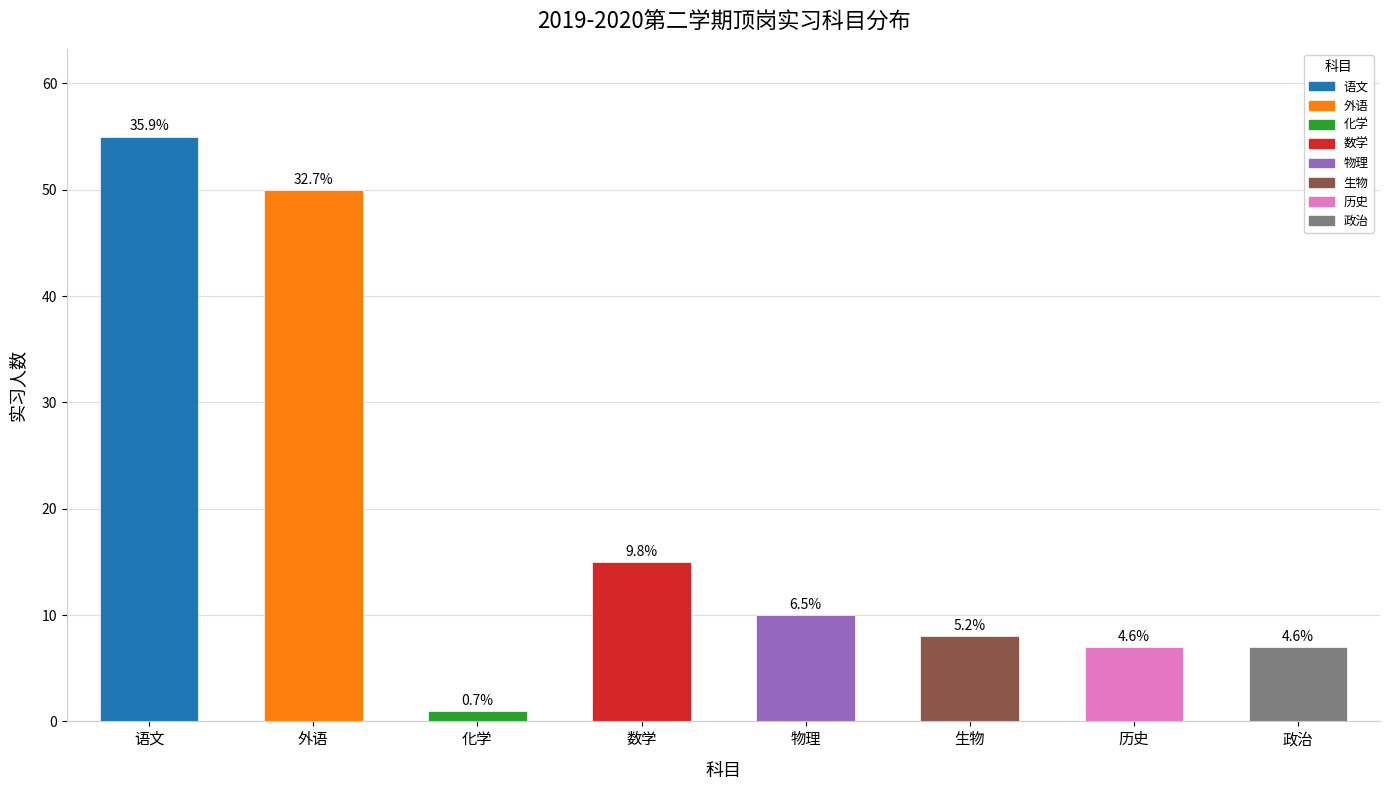

How many bars are there in total?

8